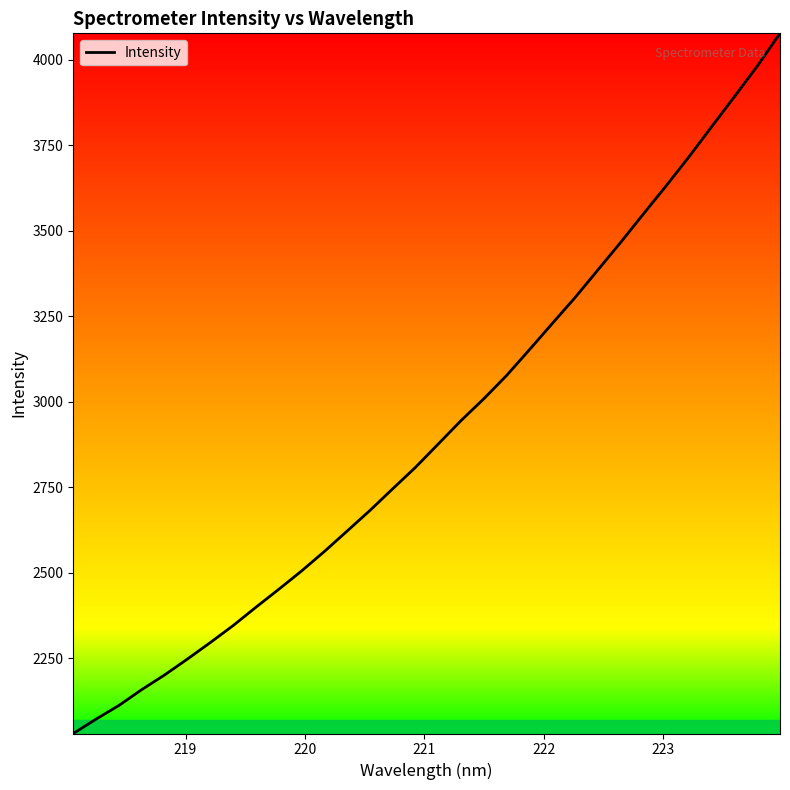

How many distinct data groups are displayed?

1